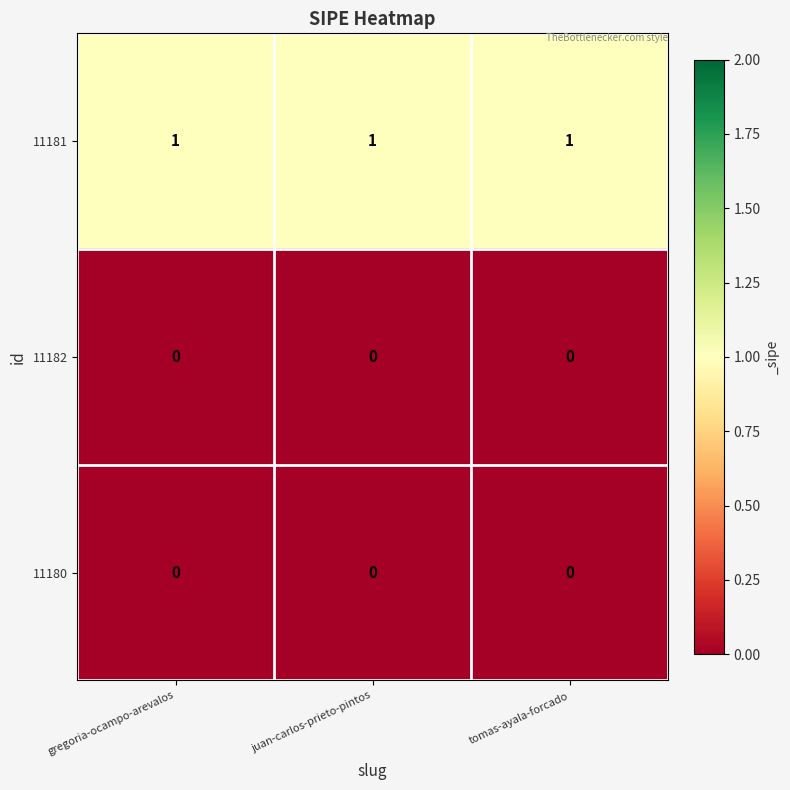

Which series has the largest total across all categories?

11181